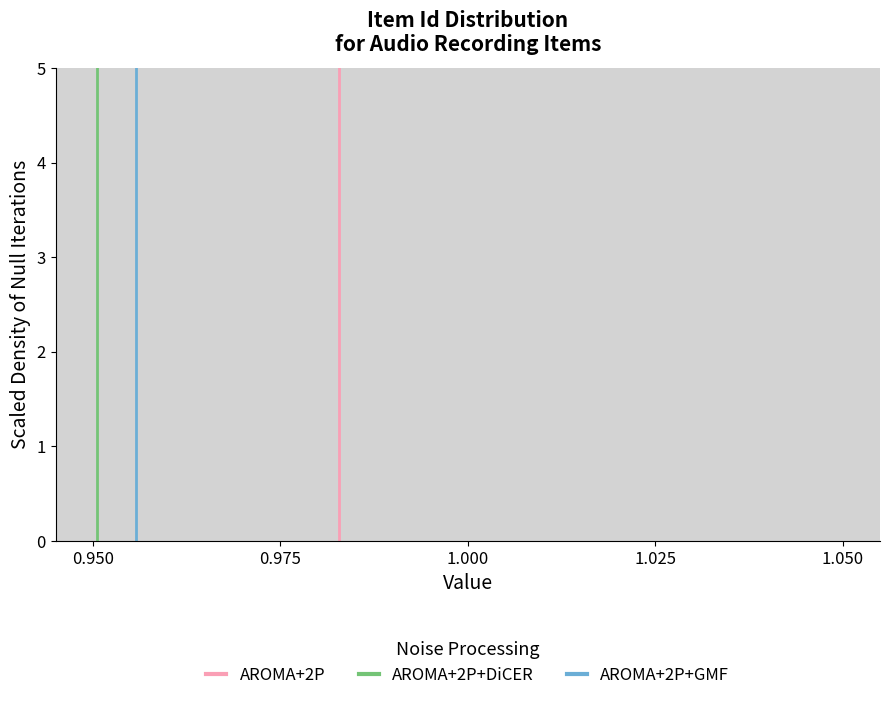

Read against the x-axis, roughly where is the centre of the tallest bar?

0.950